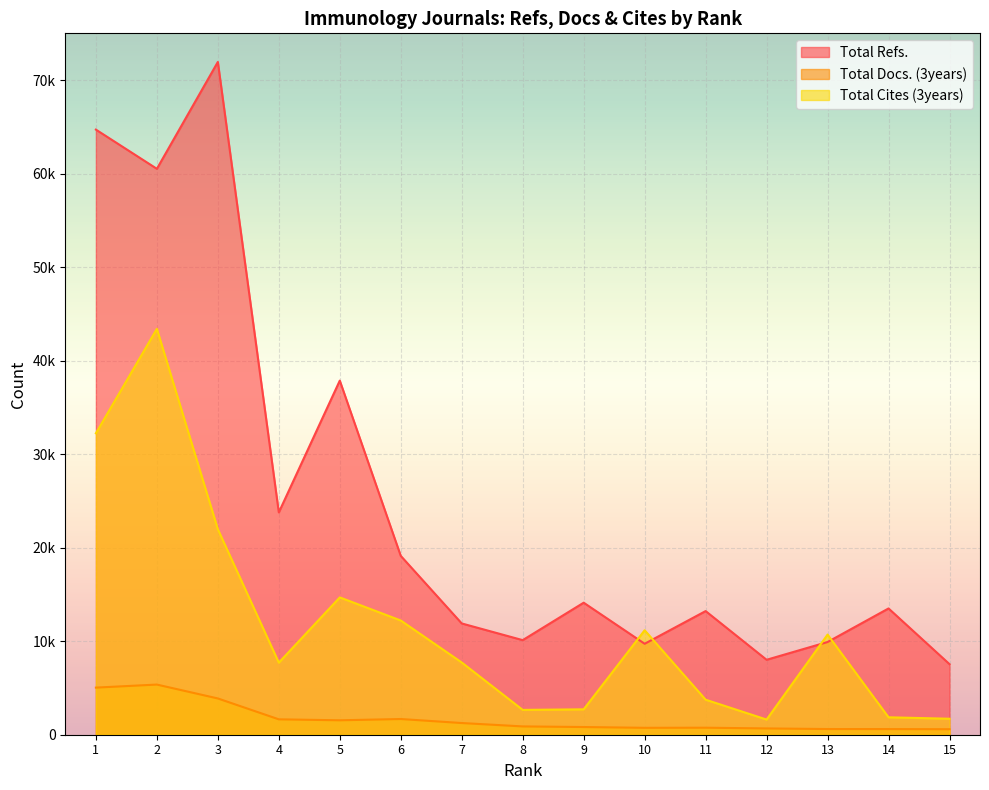

After their last crossing, which series has the higher values: Total Cites (3years) or Total Refs.?

Total Refs.